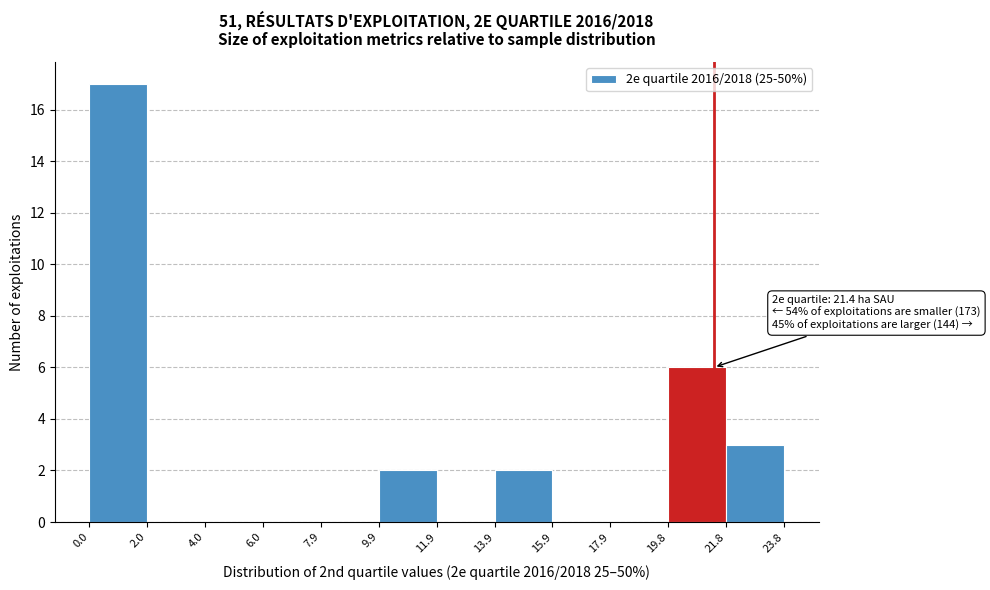

Over which range of the x-axis is the bar tallest?

0.0 to 2.0